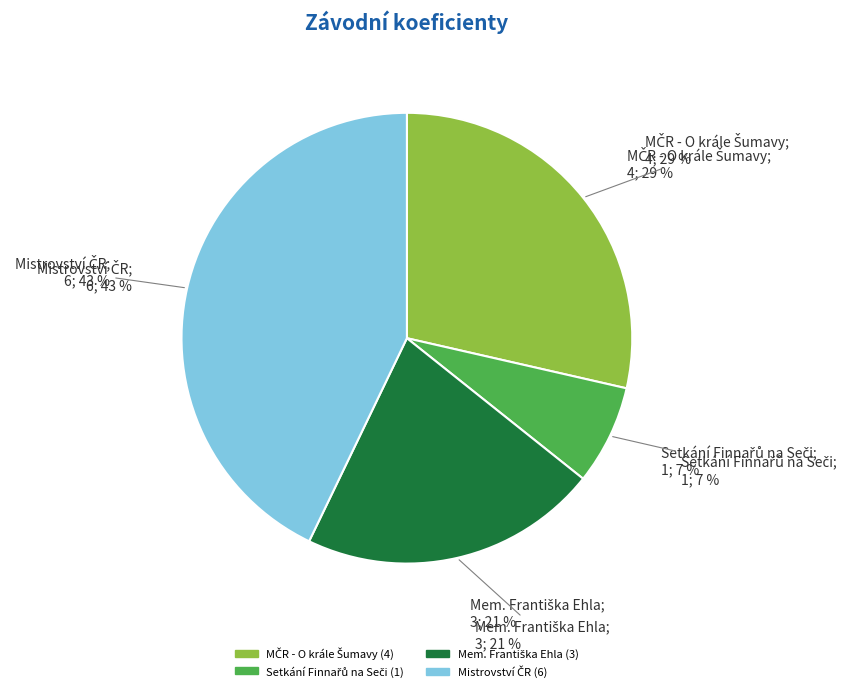

Is it true that Mistrovství ČR is 33% of the pie?

False